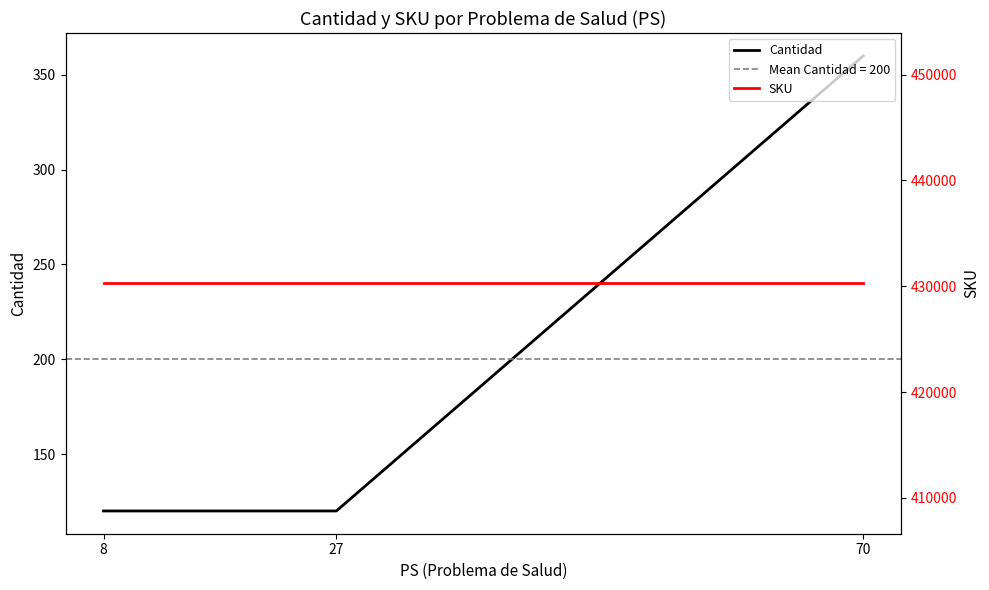

Which series changed the most between 8 and 27?

Cantidad